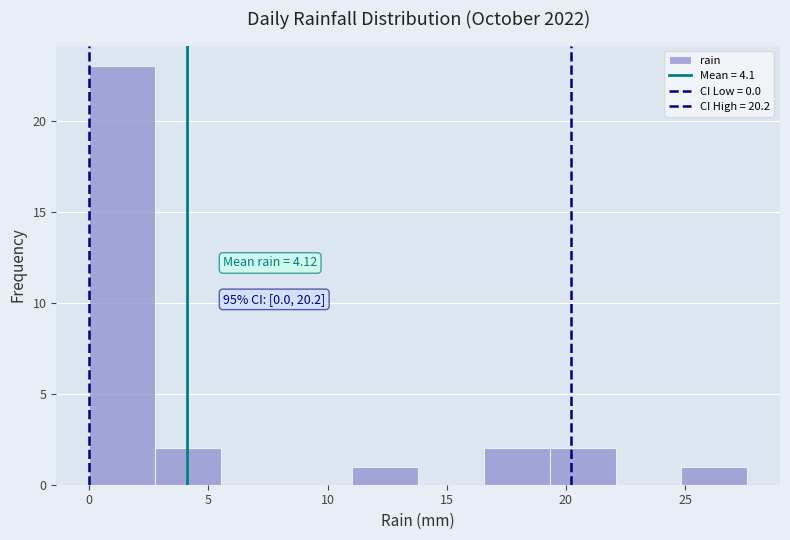

Over which range of the x-axis is the bar tallest?

0.0 to 3.0